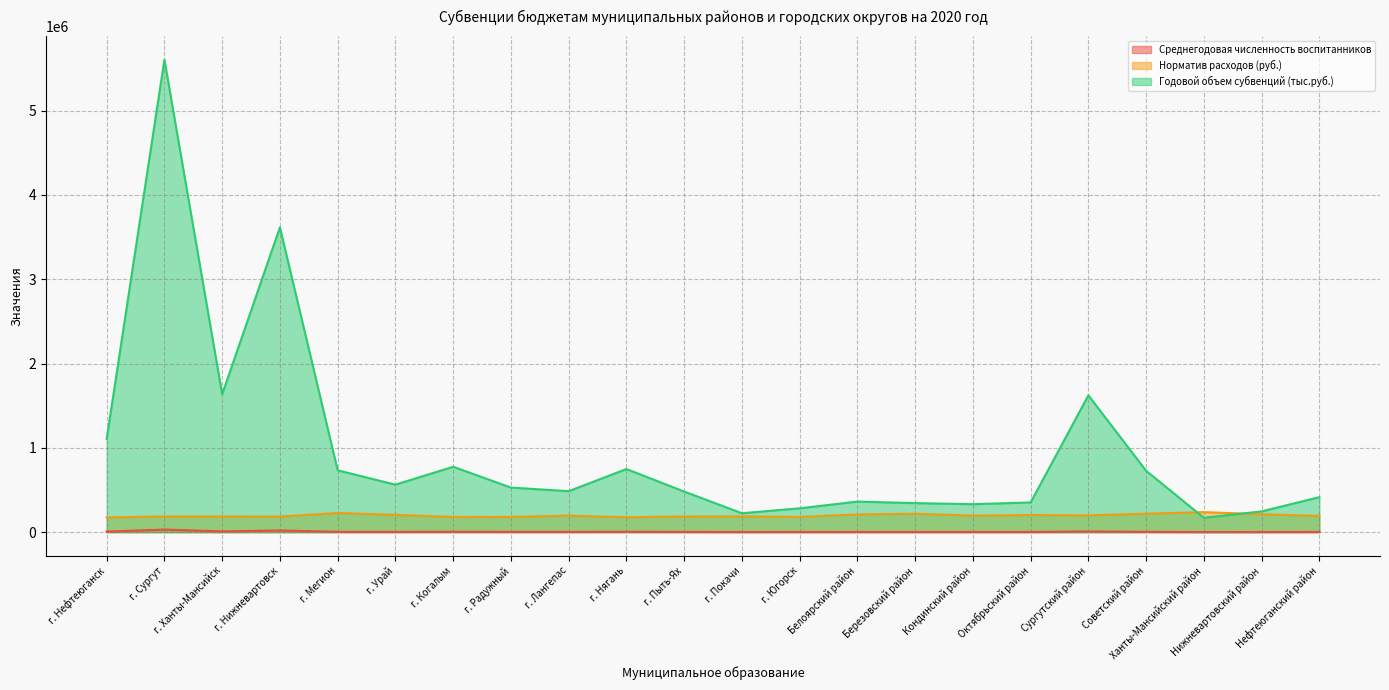

What value does the Среднегодовая численность воспитанников series have at Березовский район?

1573.0